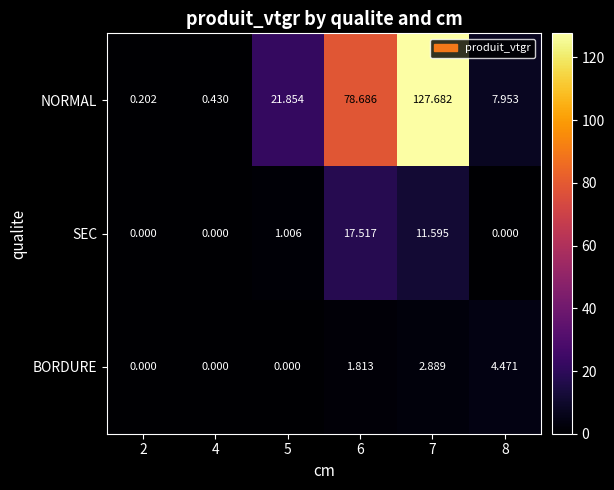

Which series has the largest total across all categories?

NORMAL